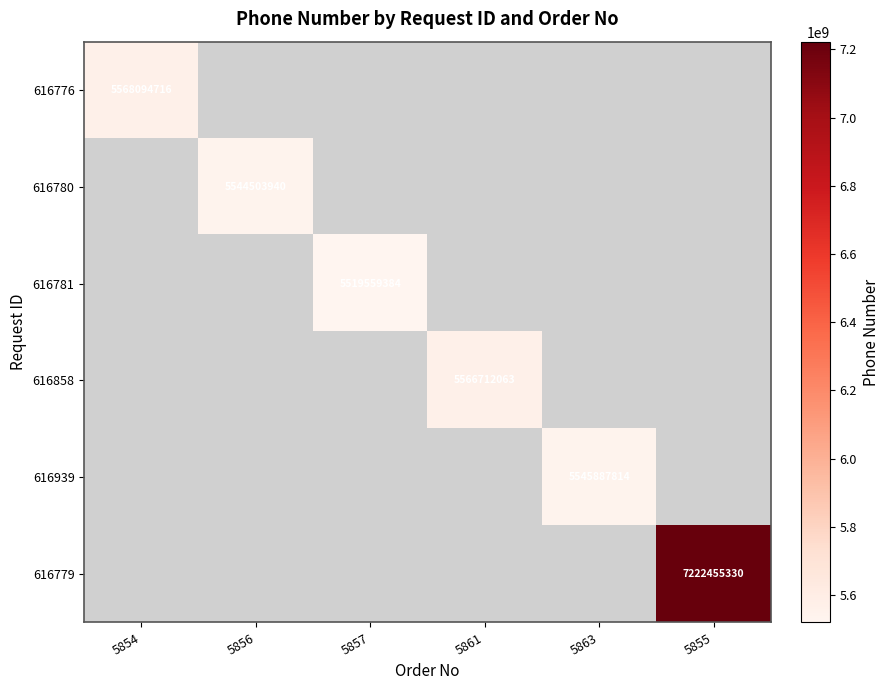

Which label corresponds to the largest value in the chart?

5855